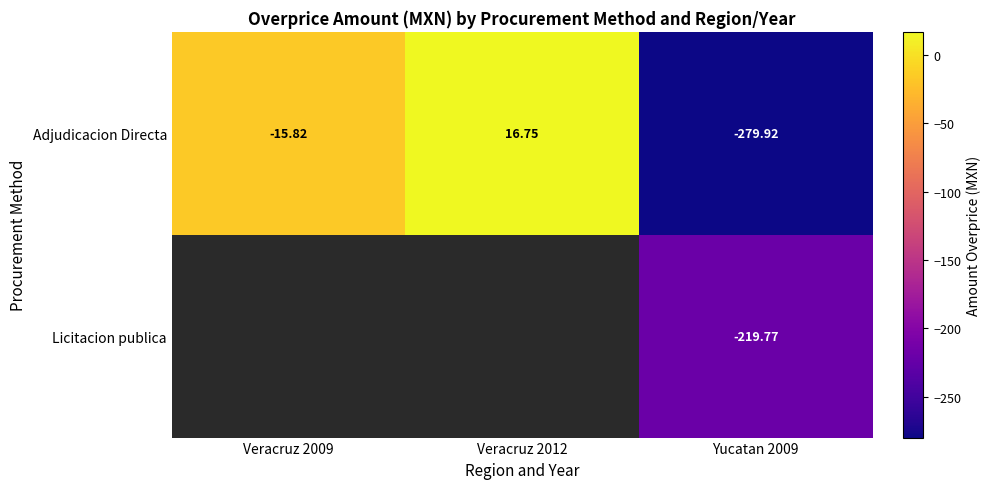

At how many categories does at least one series exceed -200?

2